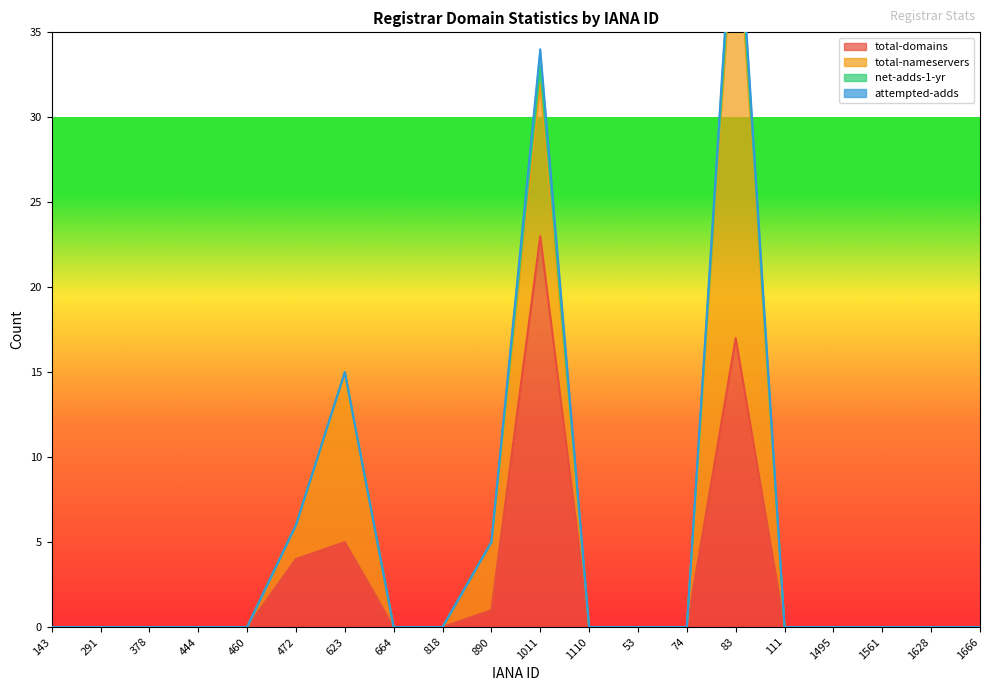

The value of attempted-adds at 1561 is 0. True or false?

True